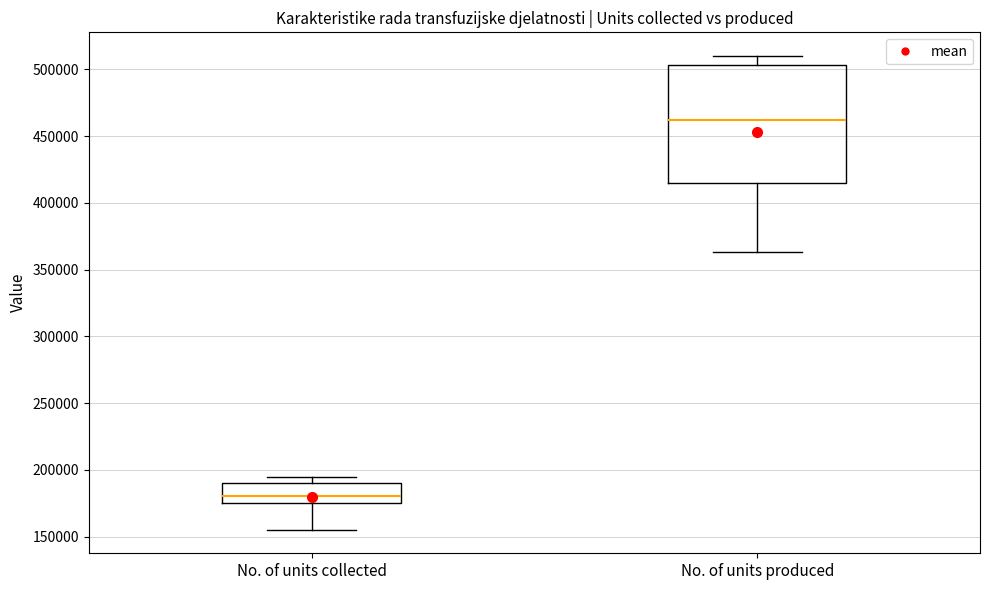

Which box is the tallest, from its lower edge to its upper edge?

No. of units produced